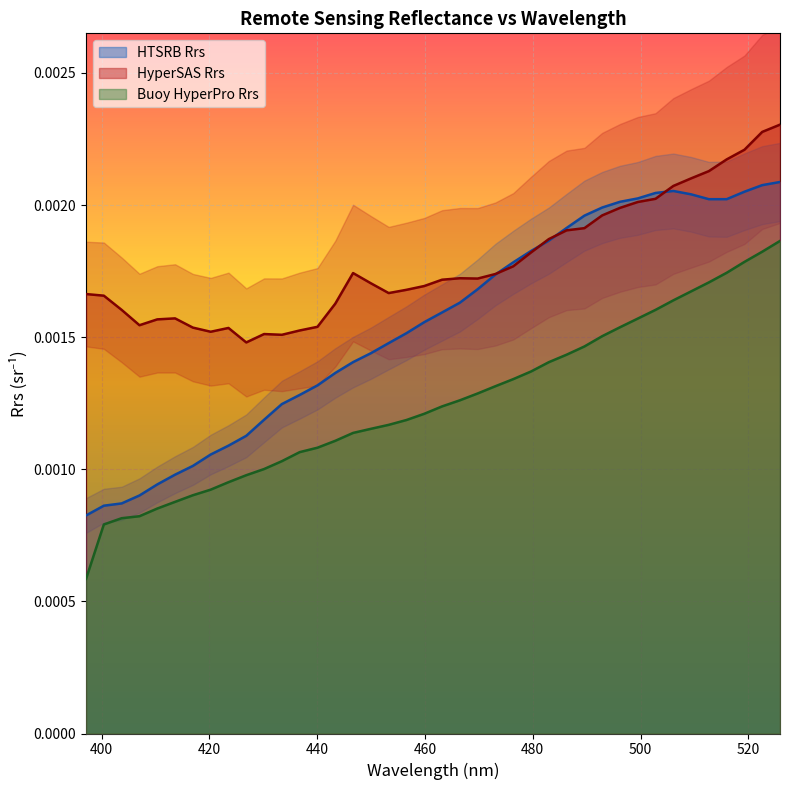

In HTSRB Rrs, how many points are higher than both neighbors (excluding endpoints)?

1